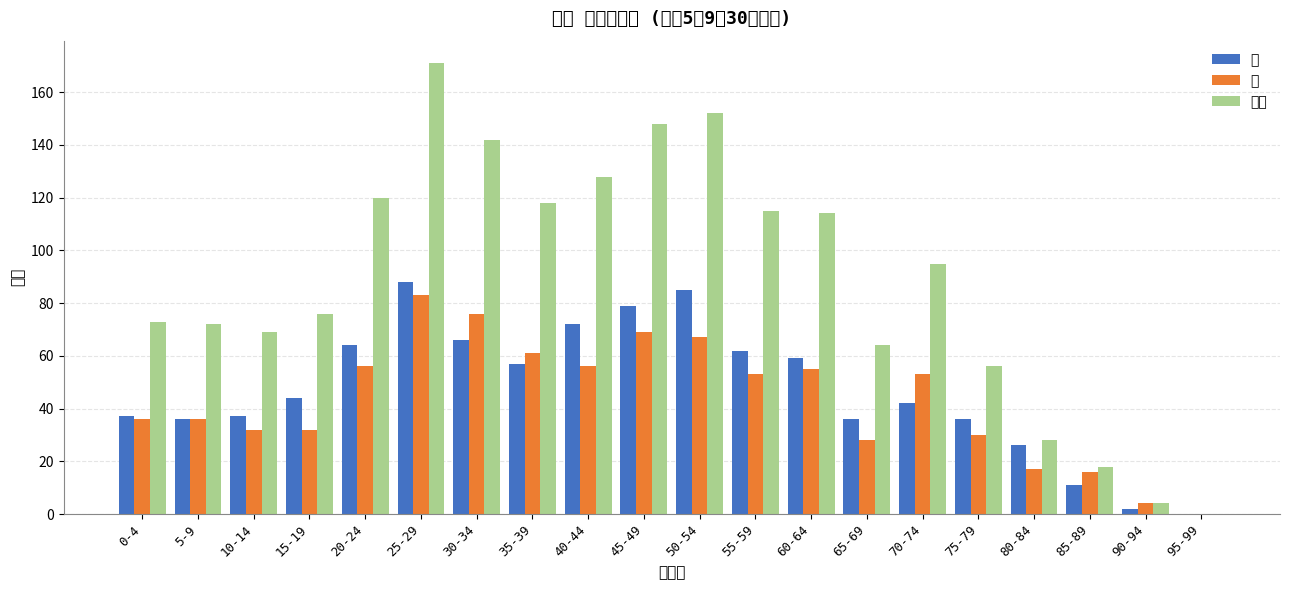

Which series changed the most between 20-24 and 30-34?

合計